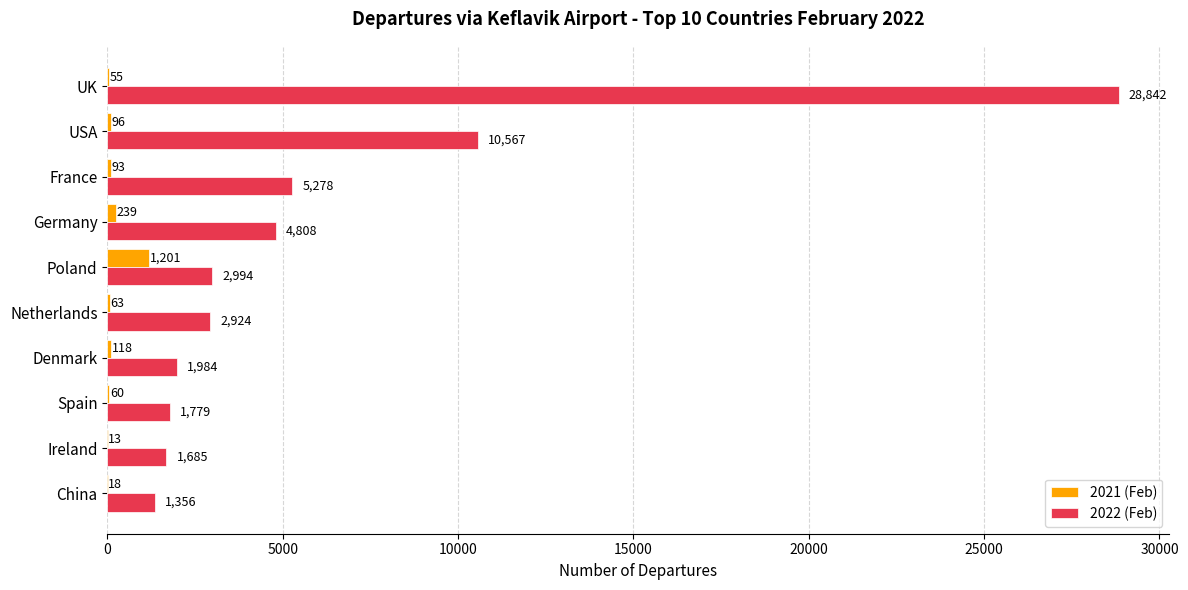

What is the sum of all 2021 (Feb) values?

1956